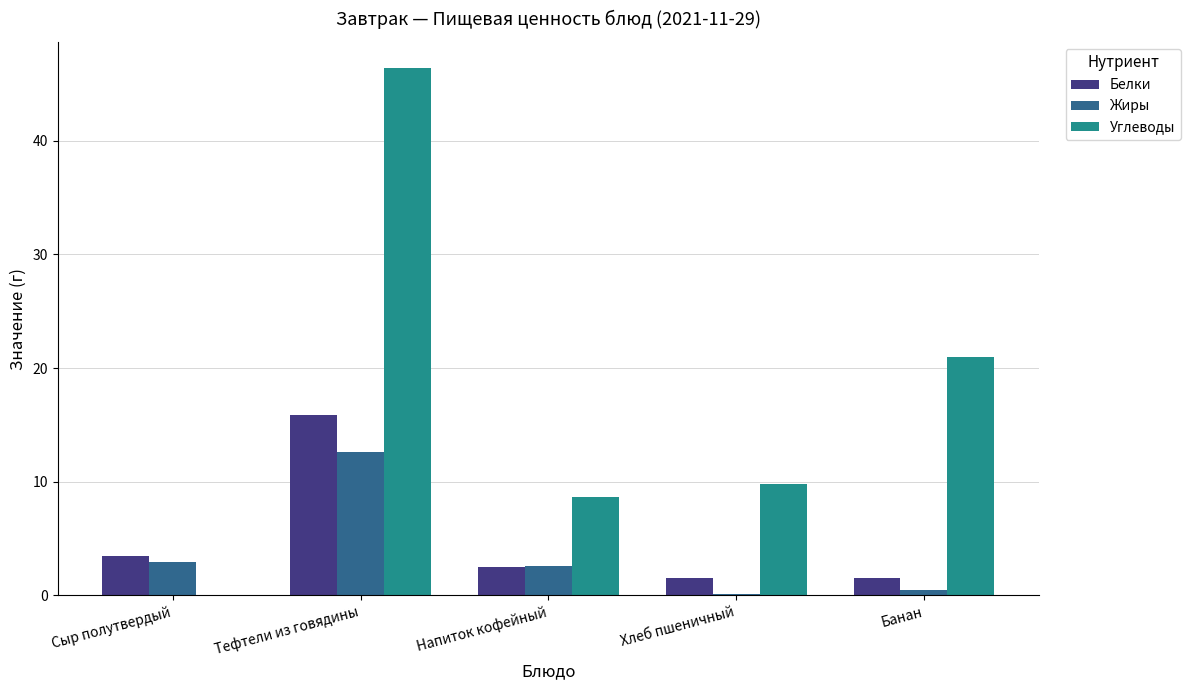

At which label is Углеводы closest to 23?

Банан